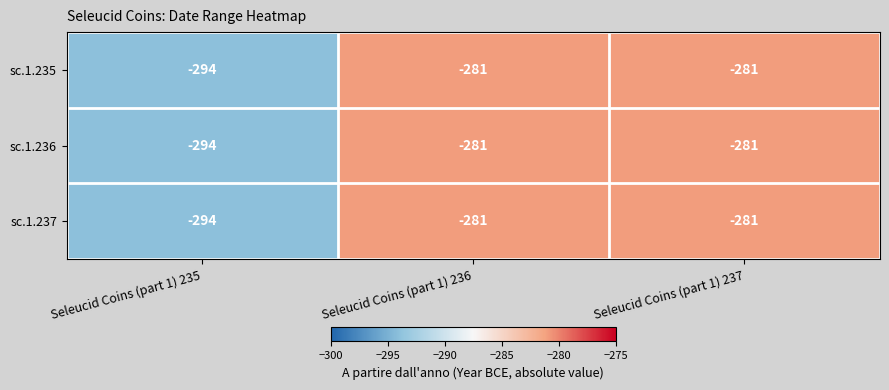

Count the sc.1.235 values in the range -294 to -281.

3